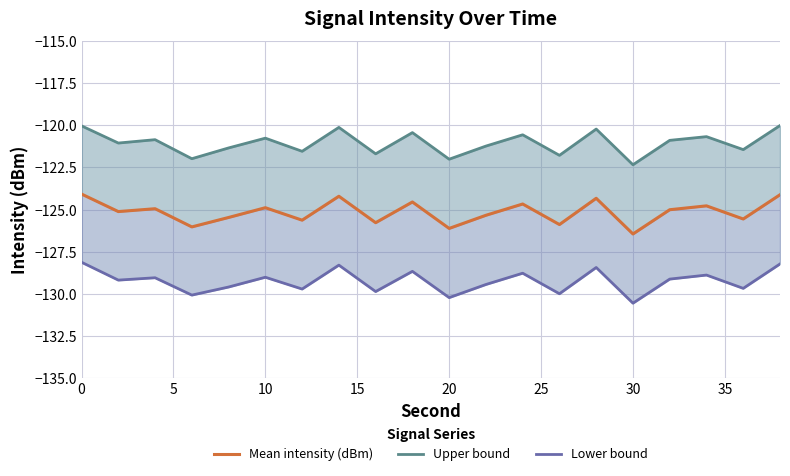

In Mean intensity (dBm), how many points are higher than both neighbors (excluding endpoints)?

7